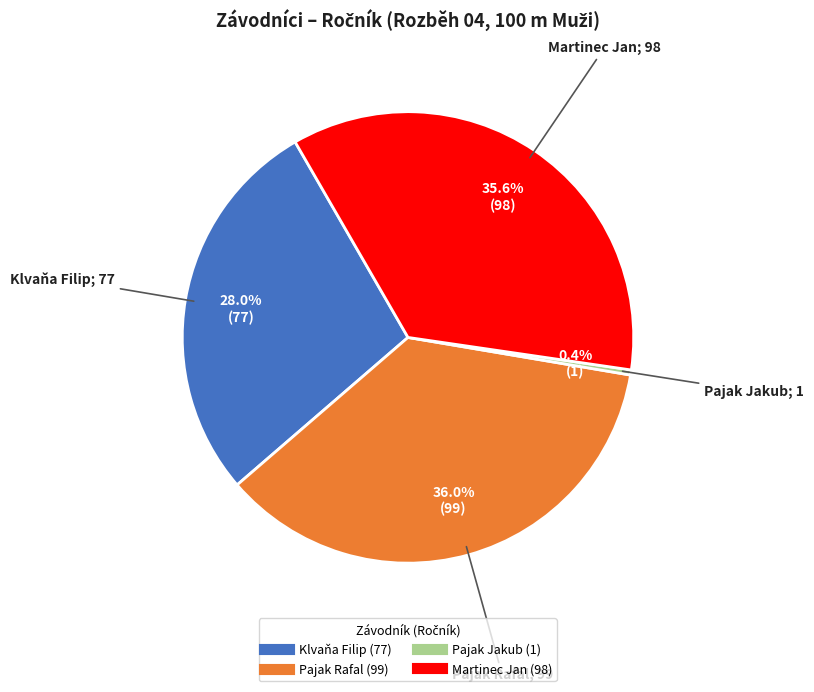

Between Pajak Jakub and Martinec Jan, which is larger?

Martinec Jan